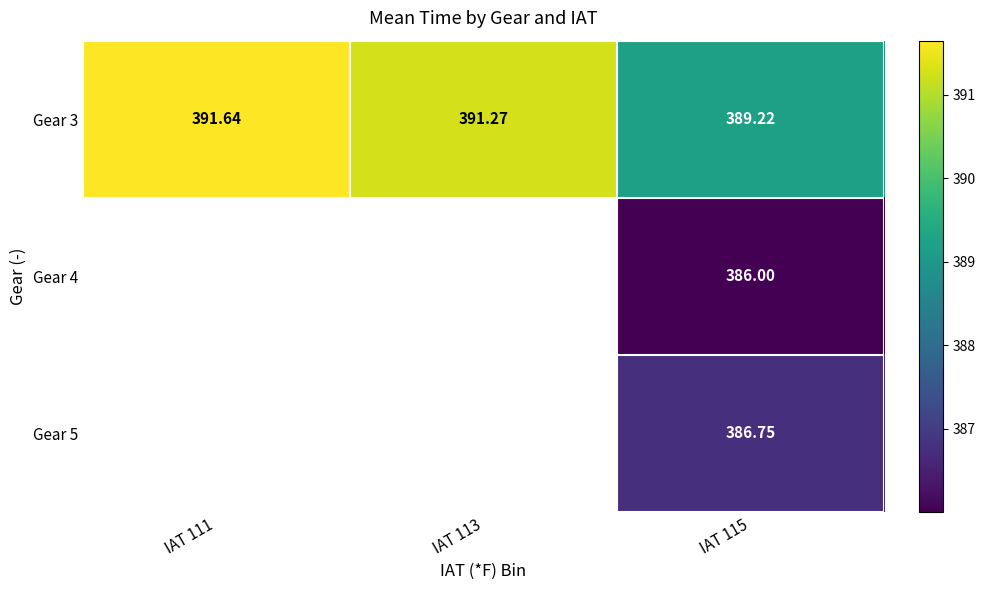

Is the value of Gear 3 at IAT 113 greater than the value of Gear 4 at IAT 115?

Yes